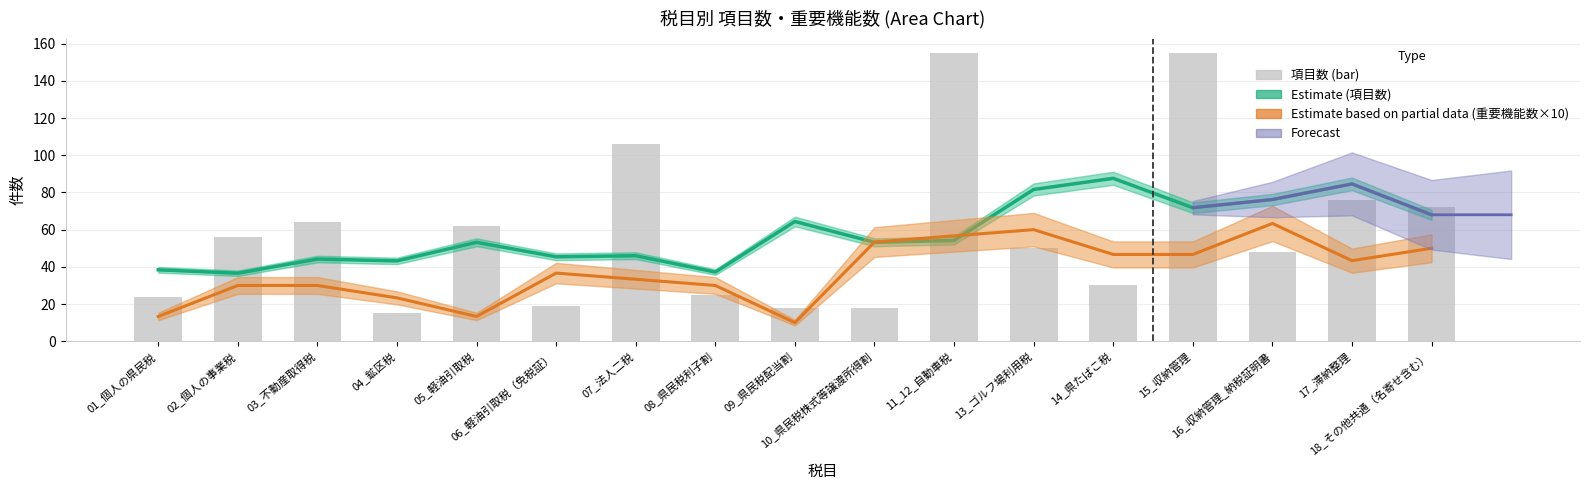

What is the change in value from 04_鉱区税 to 16_収納管理_納税証明書?

+33